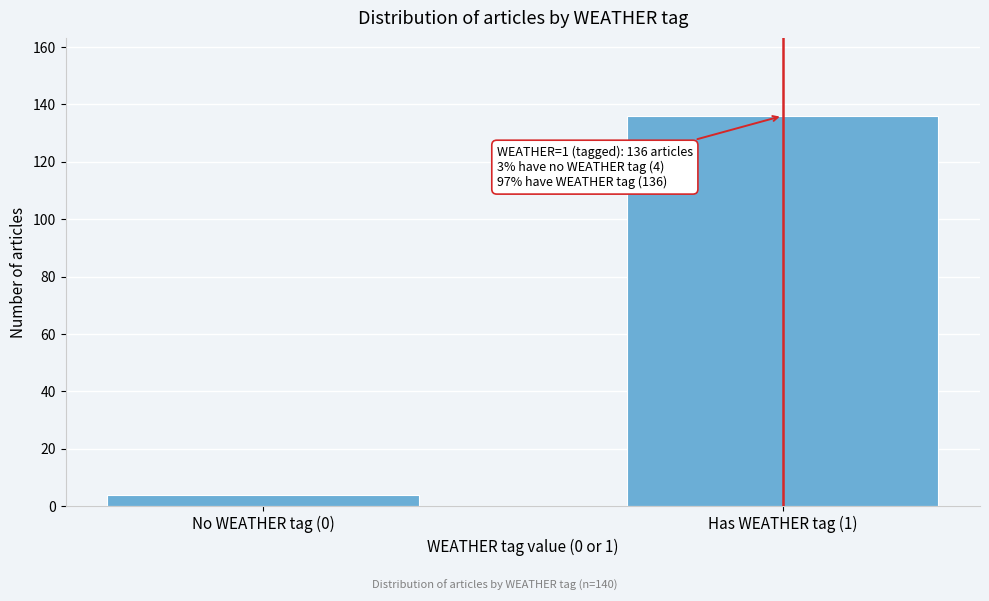

Reading left to right, what are all the values shown in this chart?

No WEATHER tag (0)=4	Has WEATHER tag (1)=136